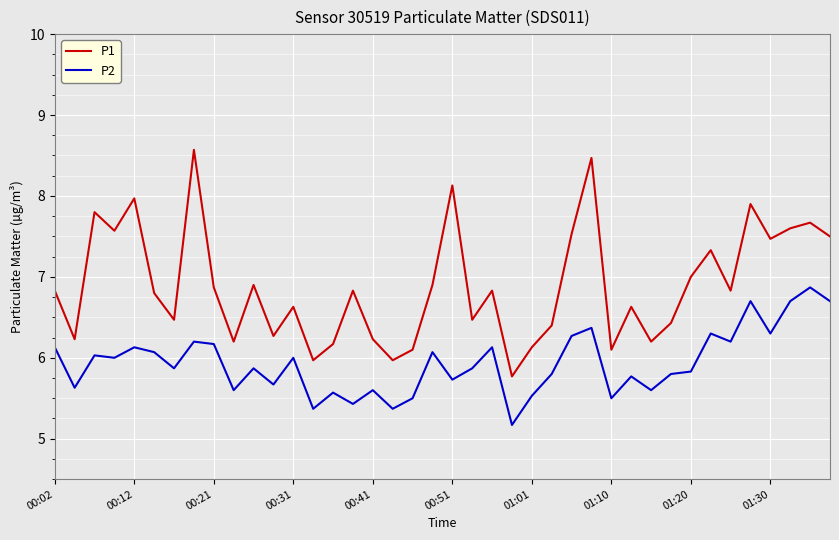

What is the difference between the maximum and minimum values in the P2 series?

1.7